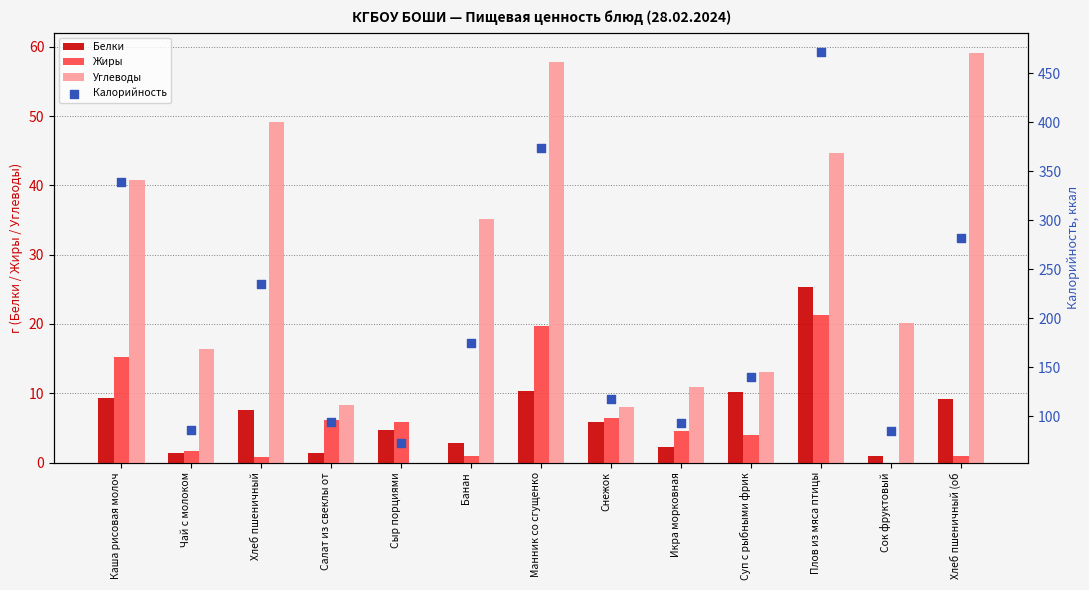

At how many categories does at least one series exceed 102?

8